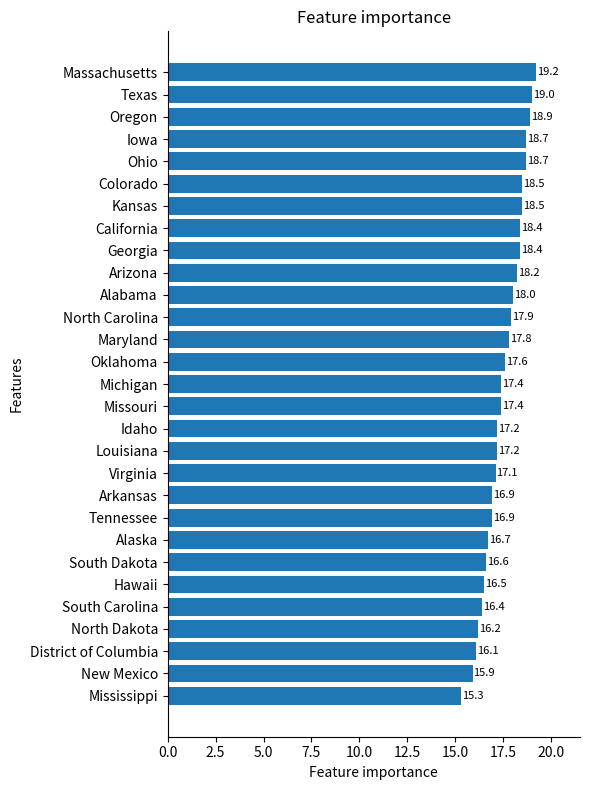

What is the ratio of the value at North Dakota to the value at Arizona?

0.9